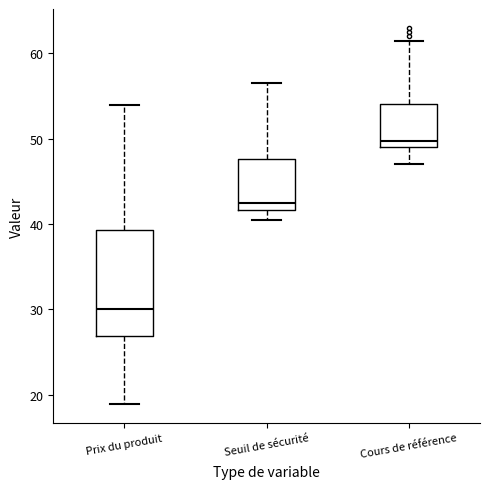

Which box is the tallest, from its lower edge to its upper edge?

Prix du produit